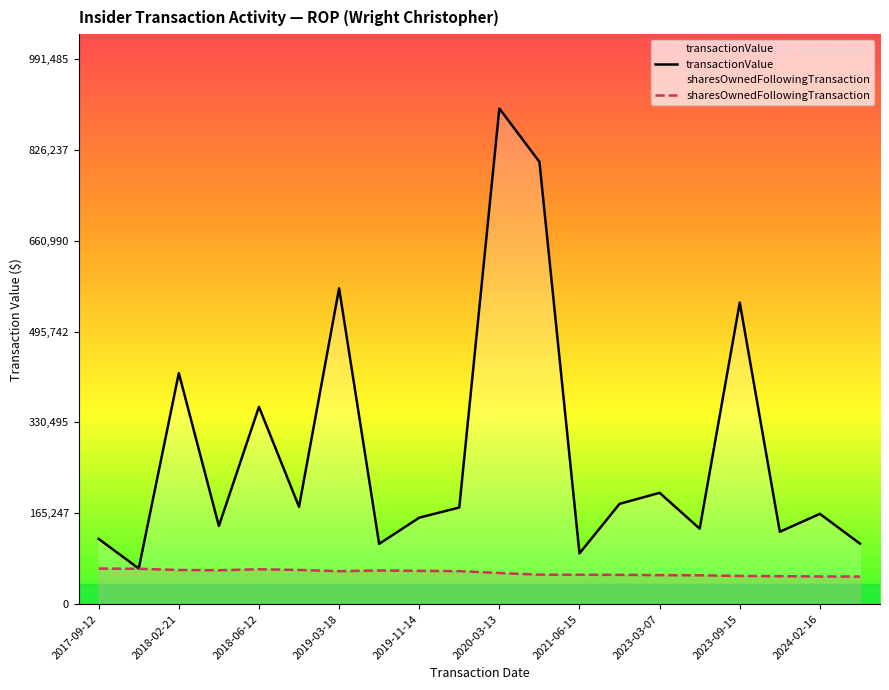

Does the chart have visible grid lines?

No